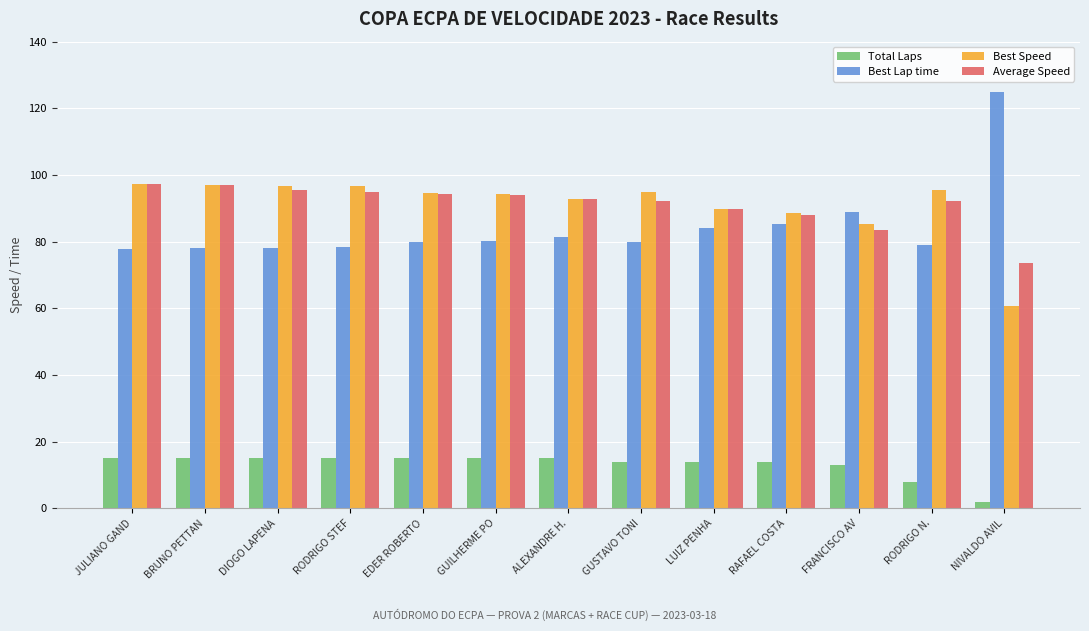

Is it true that Best Speed equals 140.8 at DIOGO LAPENA?

False